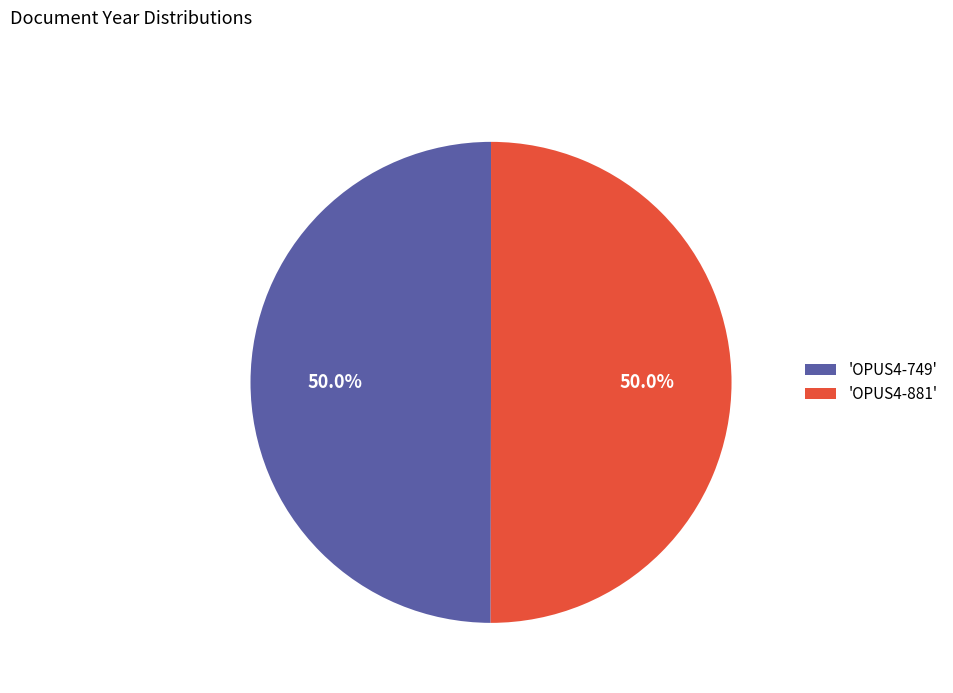

Approximately how many times larger is the value at 'OPUS4-749' compared to 'OPUS4-881'?

1.0